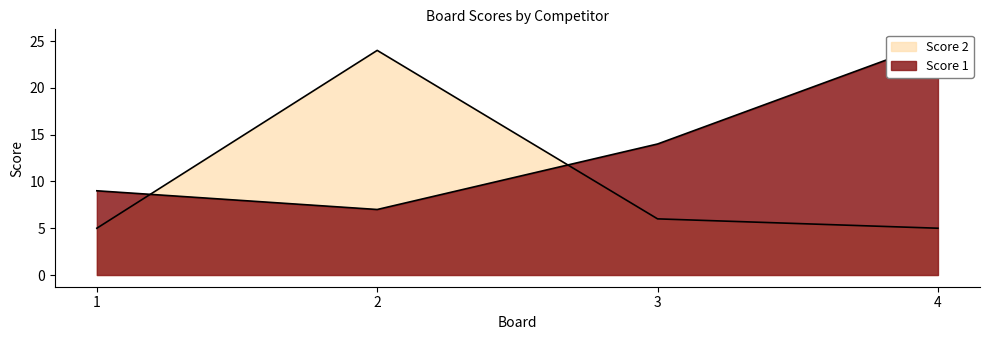

Reading left to right, transcribe all the data shown in this chart.

Score 1: 1=9	2=7	3=14	4=25
Score 2: 1=5	2=24	3=6	4=5